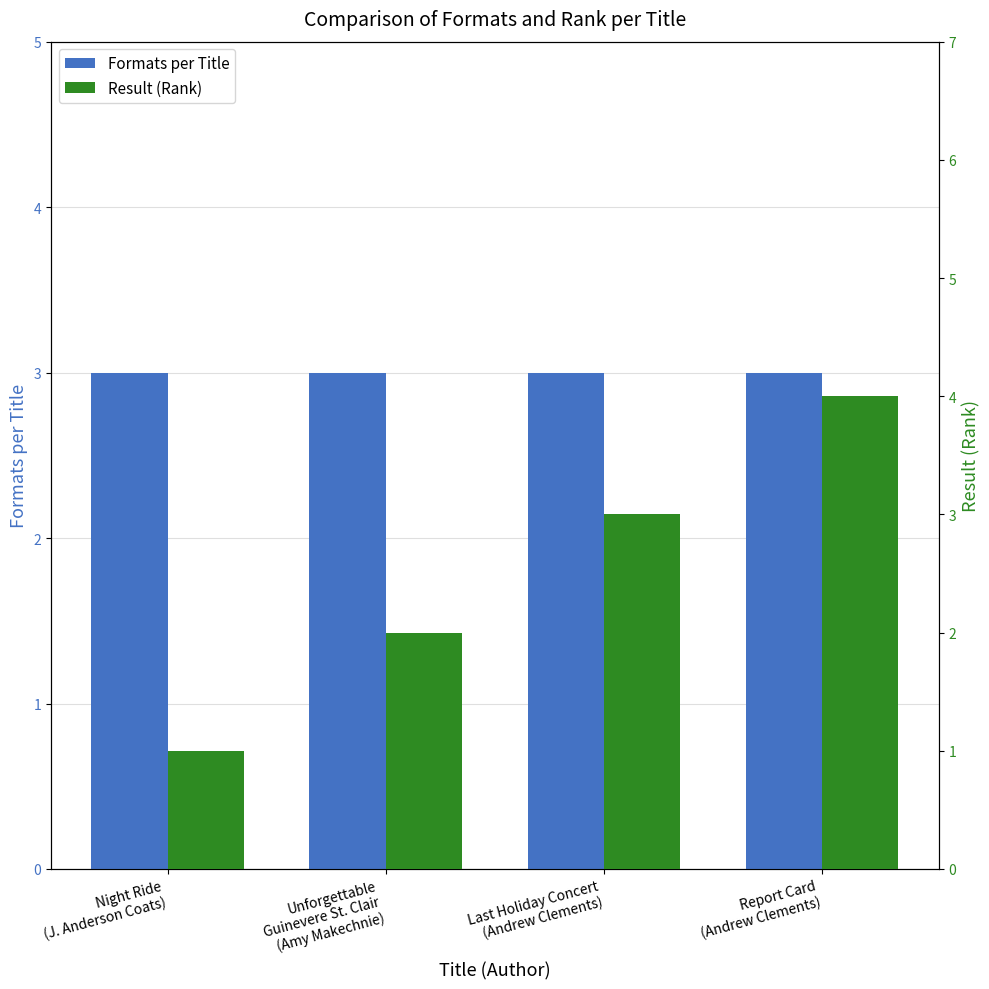

True or false: Formats per Title has a value of 3 at Report Card
(Andrew Clements).

True